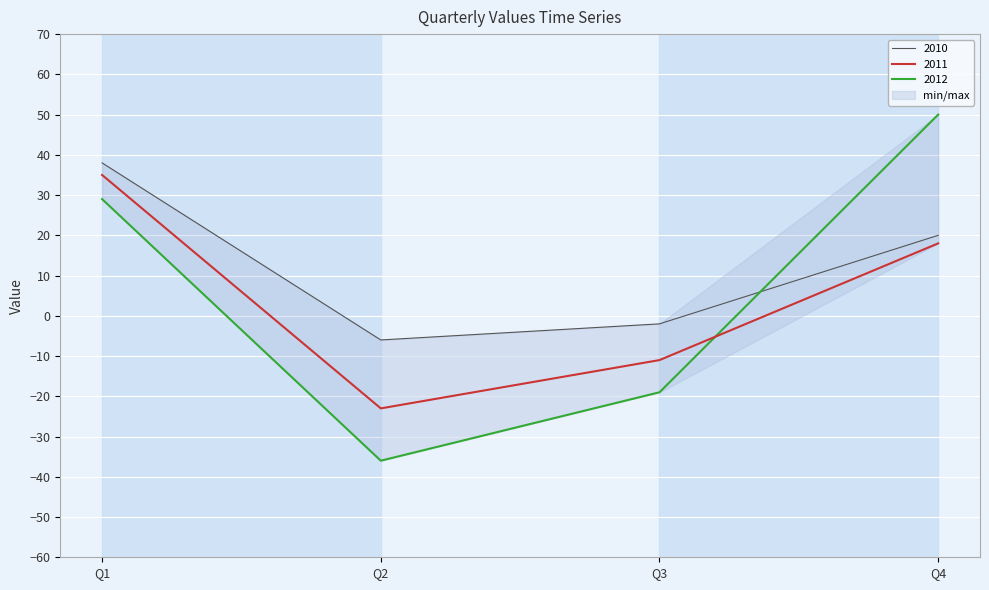

What is the maximum value shown in the chart?

50